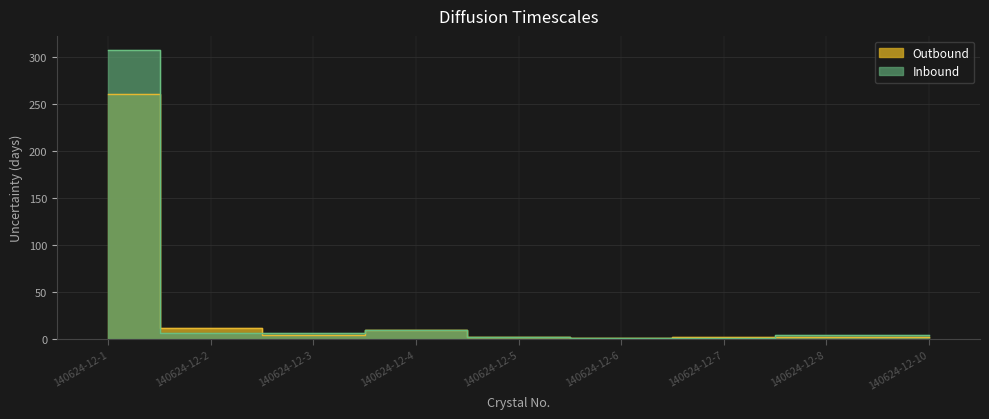

How many lines are shown in the chart?

2